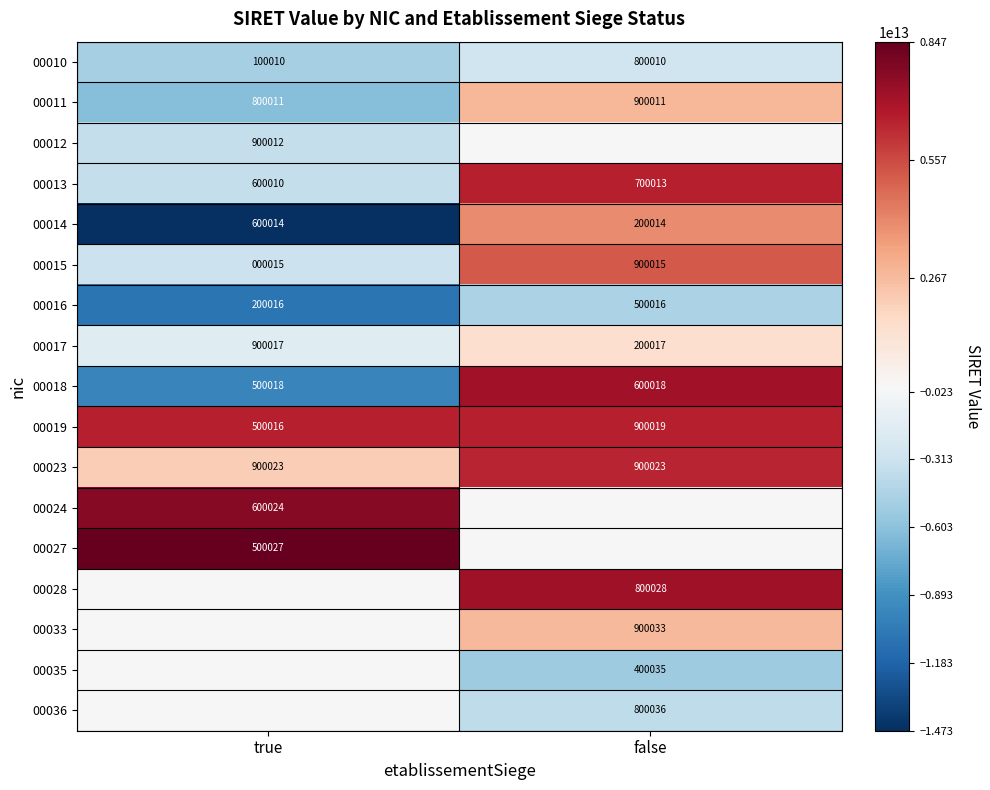

What is the smallest value displayed?

-14725940681486.0